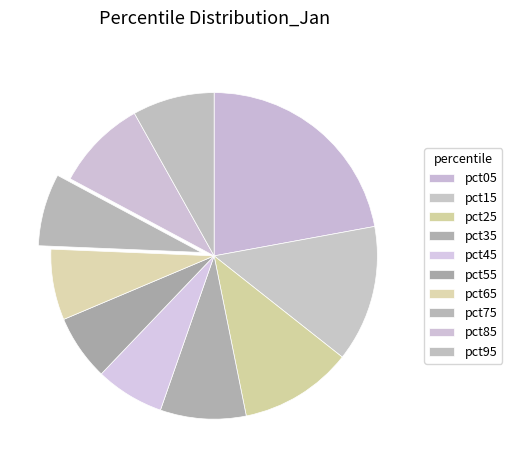

How many slices are in this pie chart?

10